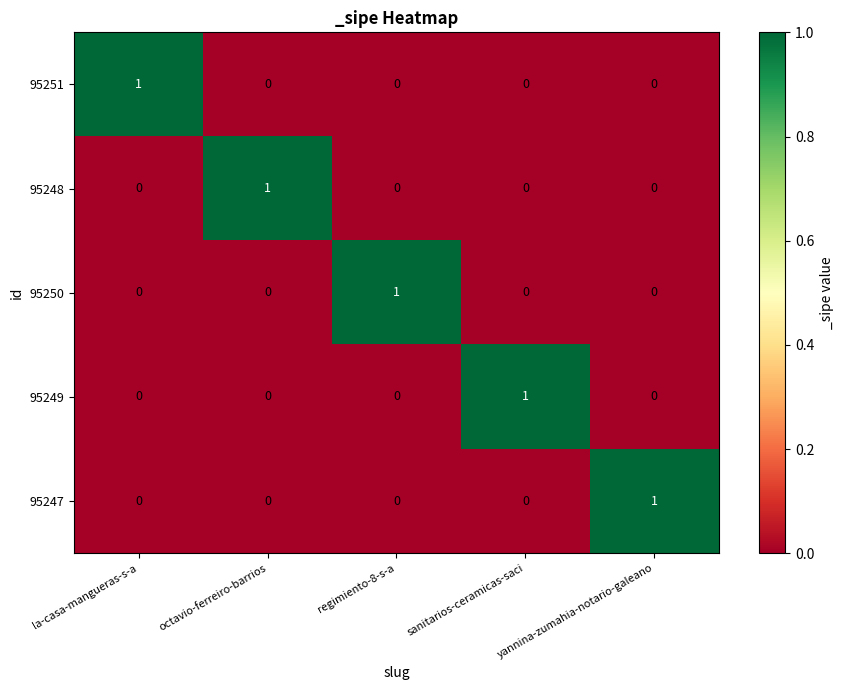

At how many categories does at least one series exceed 0?

5